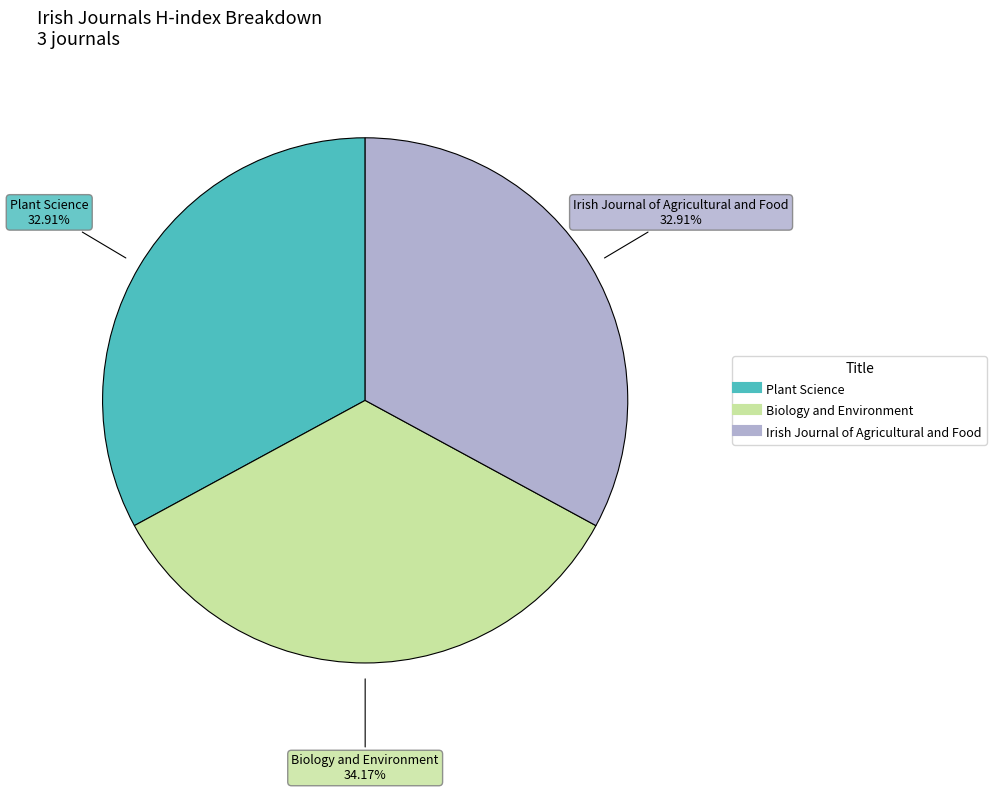

How many segments does this pie chart have?

3